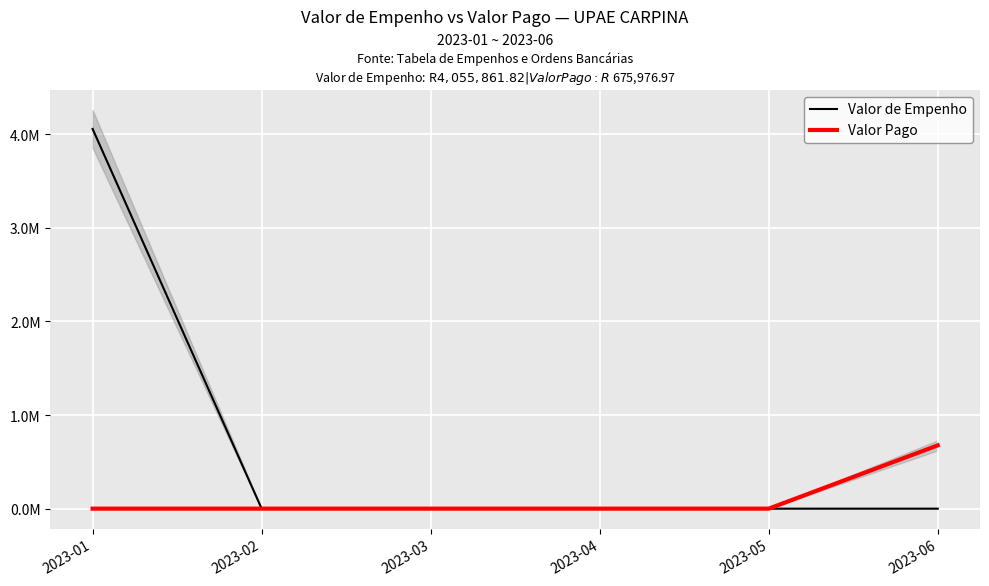

What is the highest value of the Valor Pago series?

675977.0